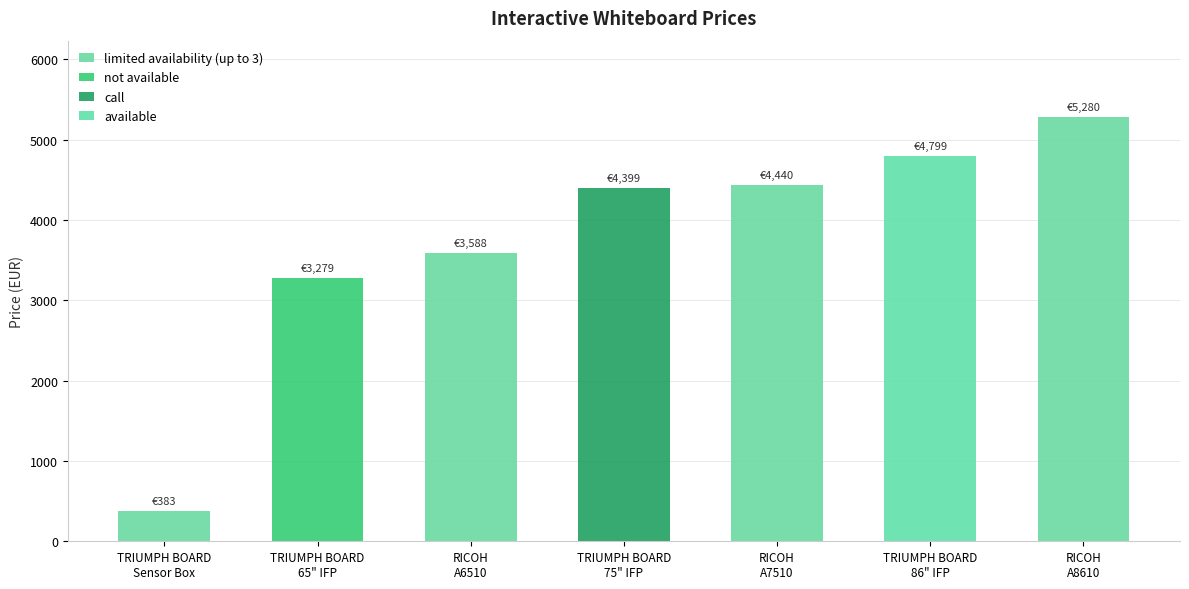

Read the value at RICOH
A8610.

5280.0